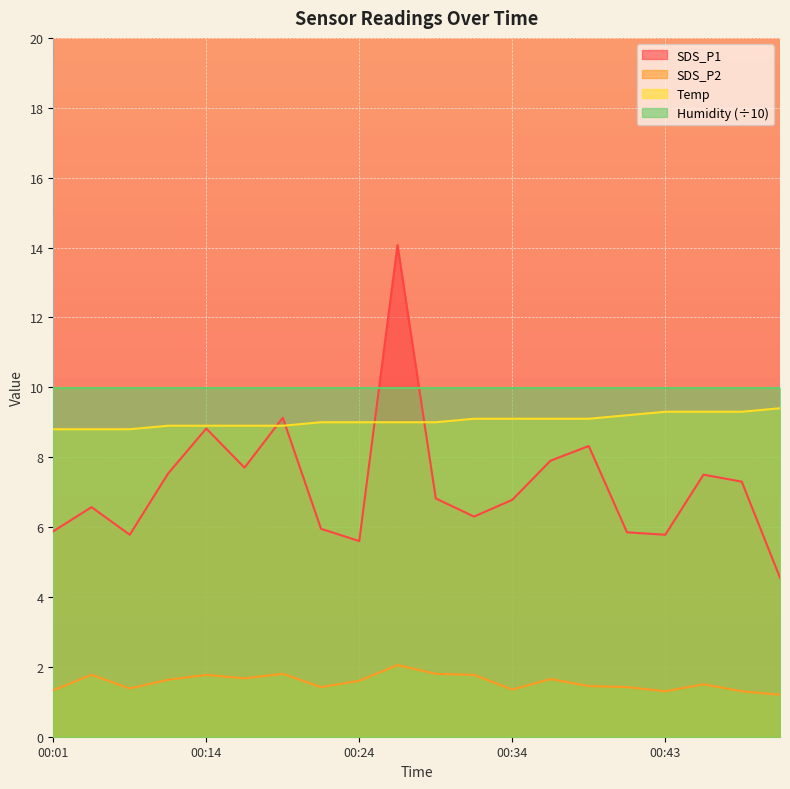

Does the chart display data point markers on the line(s)?

No